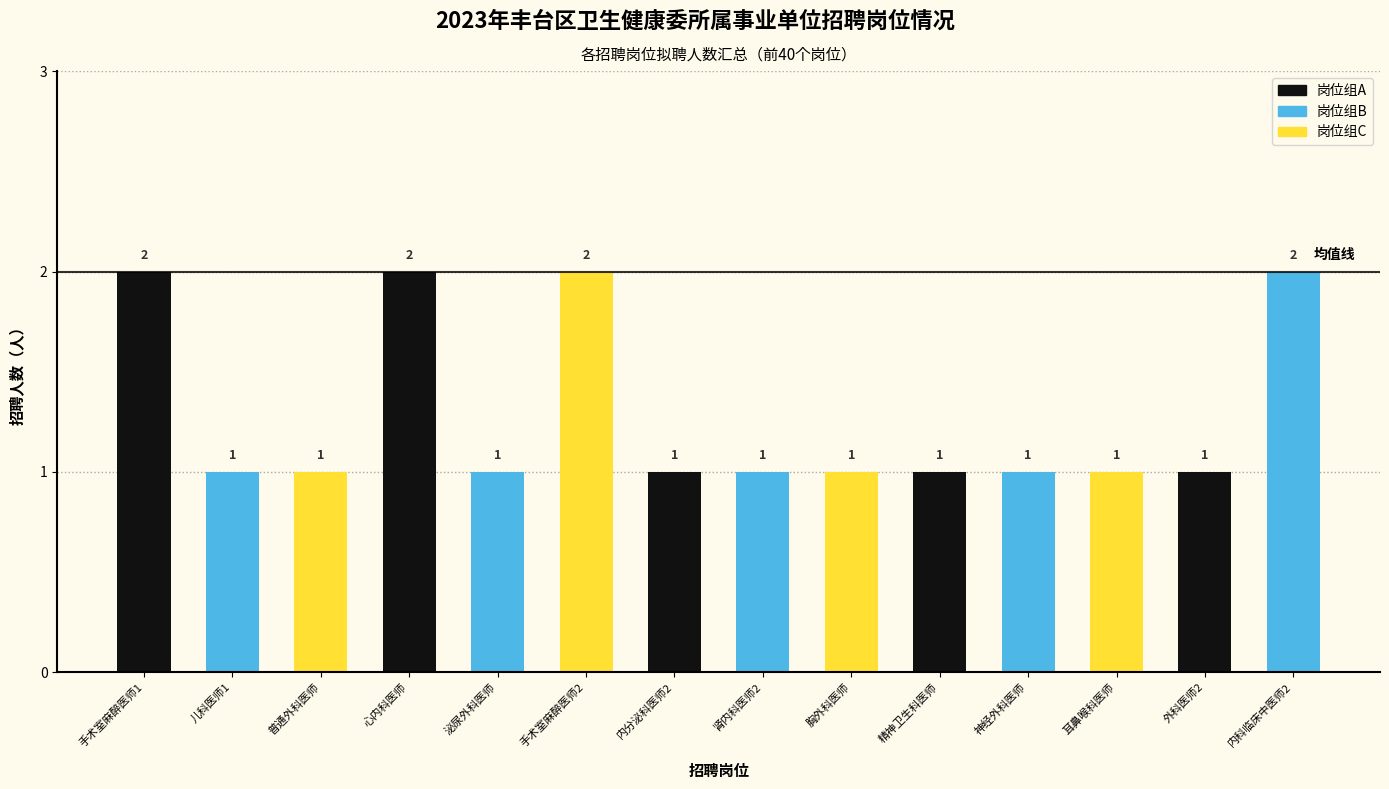

How many values exceed 1?

4